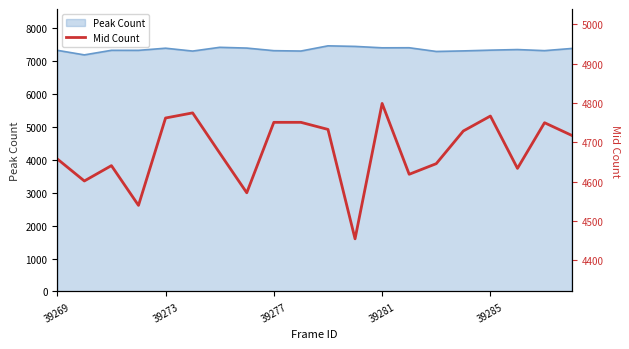

Reading left to right, what are all the values shown in this chart?

4658	4602	4641	4540	4762	4775	4673	4572	4751	4751	4733	4455	4799	4619	4646	4729	4767	4634	4750	4718